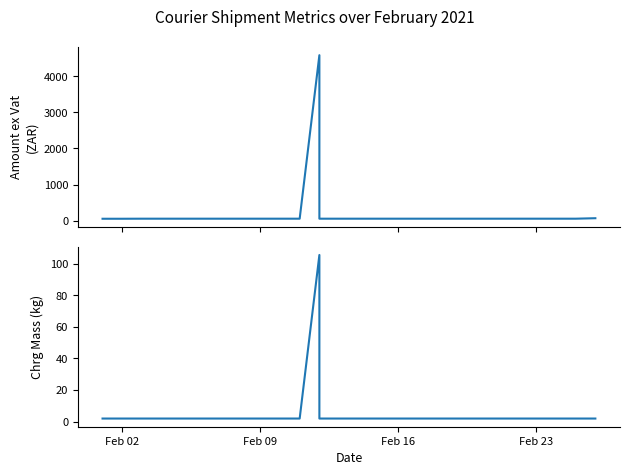

What is the sum of all Chrg Mass values?

163.5